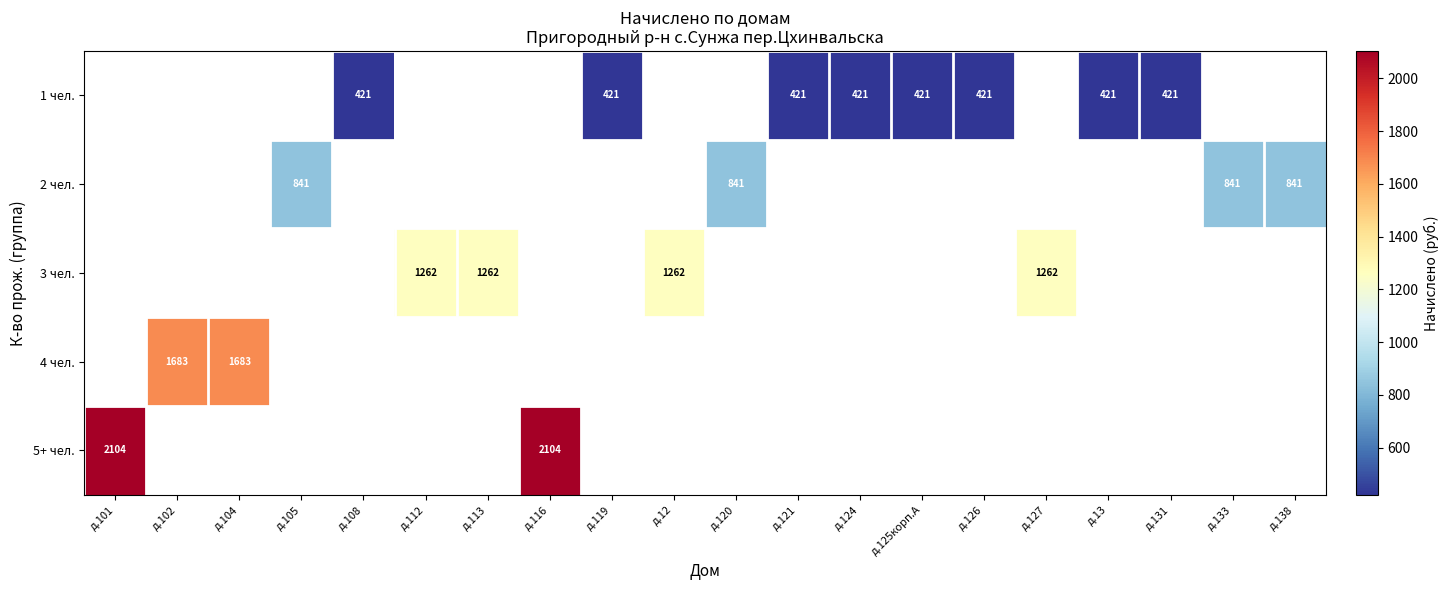

Is the value of 1 чел. at д.126 greater than the value of 3 чел. at д.112?

No